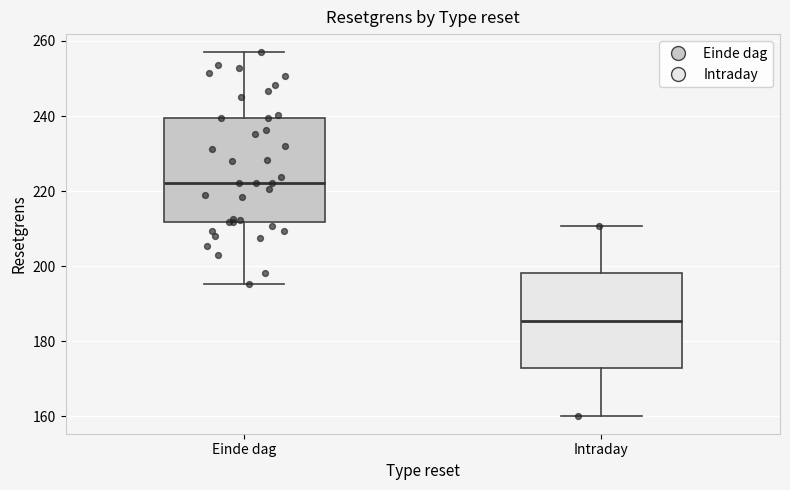

Reading left to right, transcribe this box plot: for each box, give where its median line is, the range the box spans, and where its two whiskers end, as read against the y-axis. The values are not printed on the chart, so give them approximately, as read against the axis.

Einde dag: median 222, box 212 to 240, whiskers 196 to 256
Intraday: median 186, box 172 to 198, whiskers 160 to 210